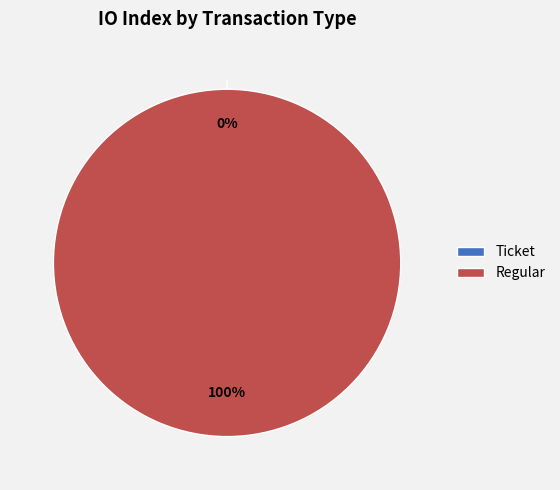

Is there any slice that represents more than half of the pie?

Yes